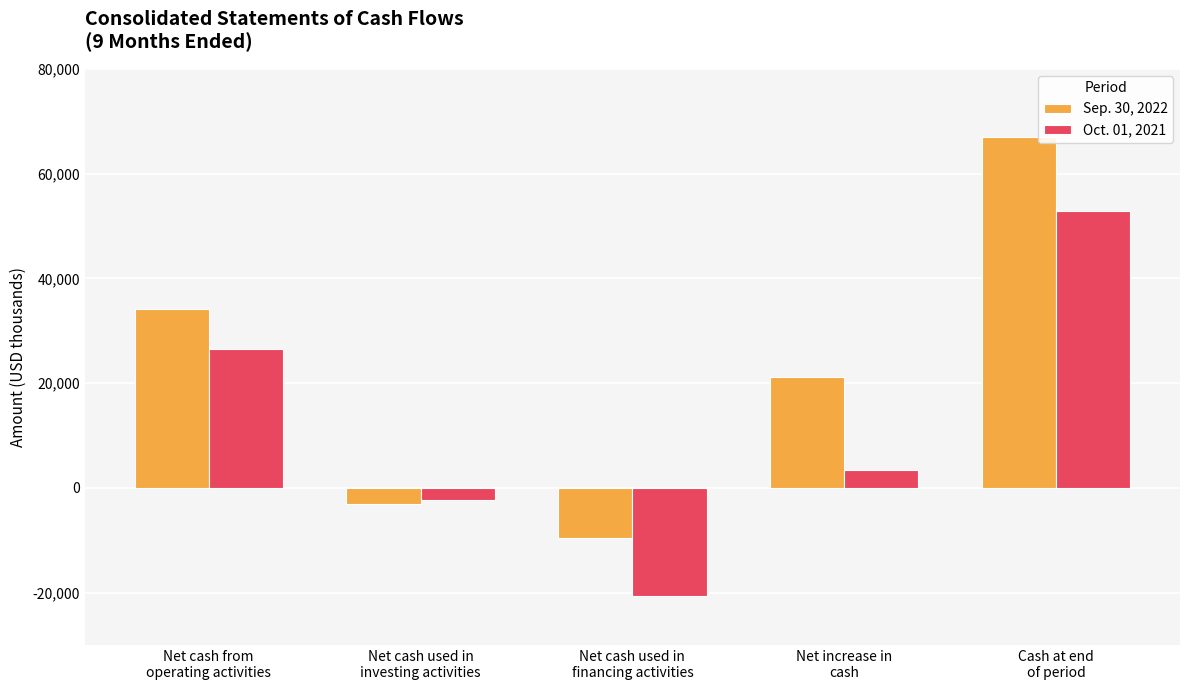

List the labels in order of Sep. 30, 2022 value, smallest first.

Net cash used in
financing activities, Net cash used in
investing activities, Net increase in
cash, Net cash from
operating activities, Cash at end
of period